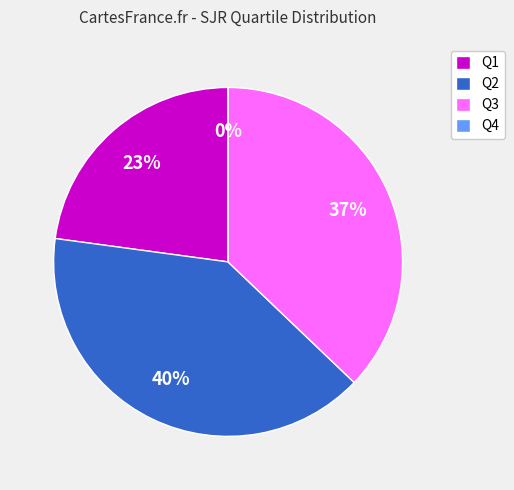

What portion of the pie excludes Q3?

62.9%